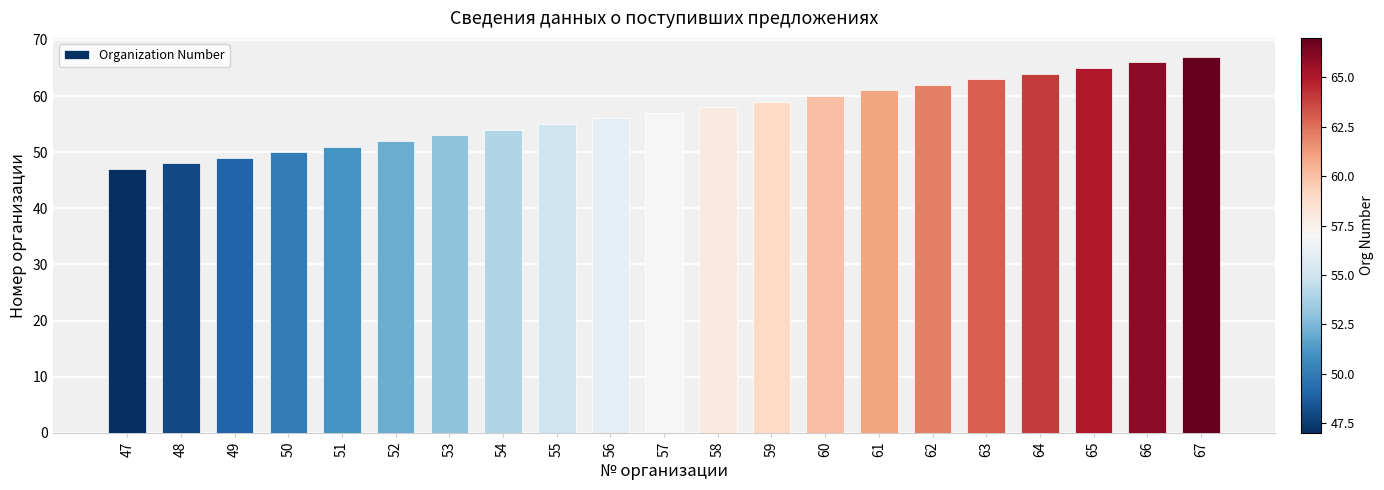

What is the value of the 1st bar from the left?

47